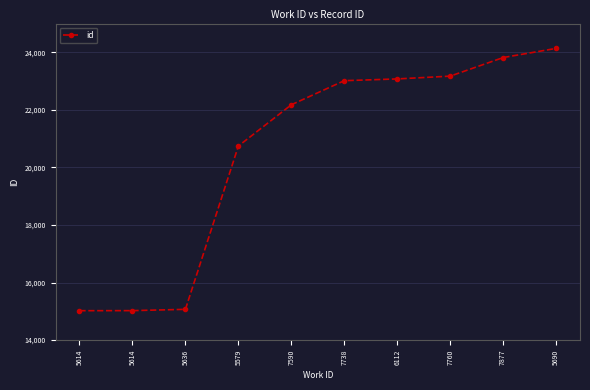

Does the chart display data point markers on the line(s)?

Yes